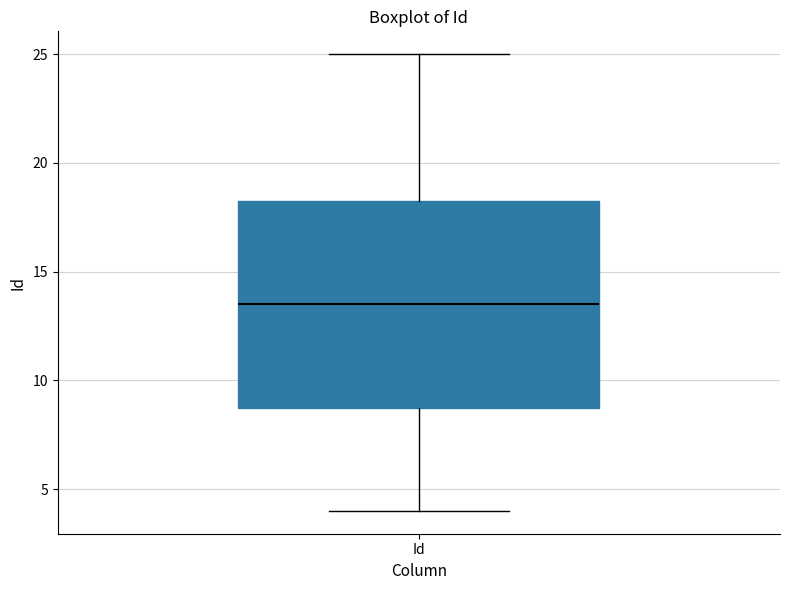

Read this box plot against the y-axis: the position of the median line, the range covered by the box, and the ends of both whiskers. The values are not printed on the chart, so give them approximately, as read against the axis.

median 13.5, box 9.0 to 18.5, whiskers 4.0 to 25.0